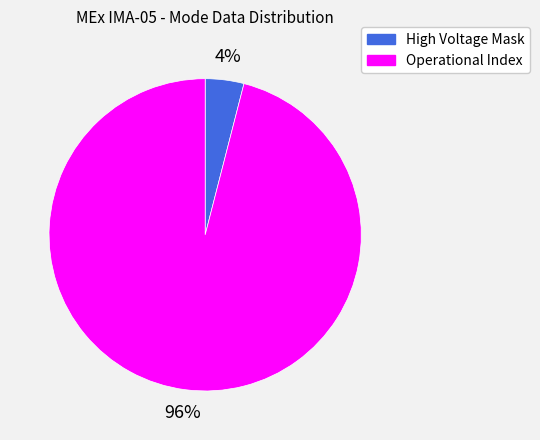

Is the sum of Operational Index and High Voltage Mask greater than half?

Yes